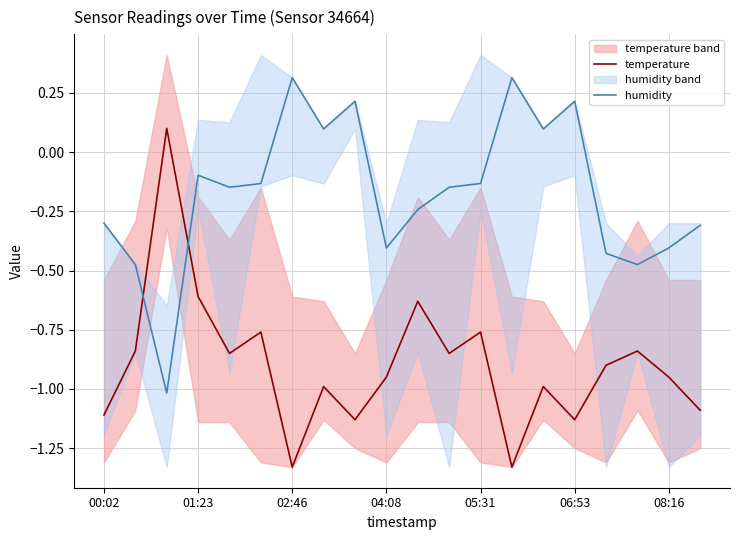

Where does the humidity series first go above 0?

02:46